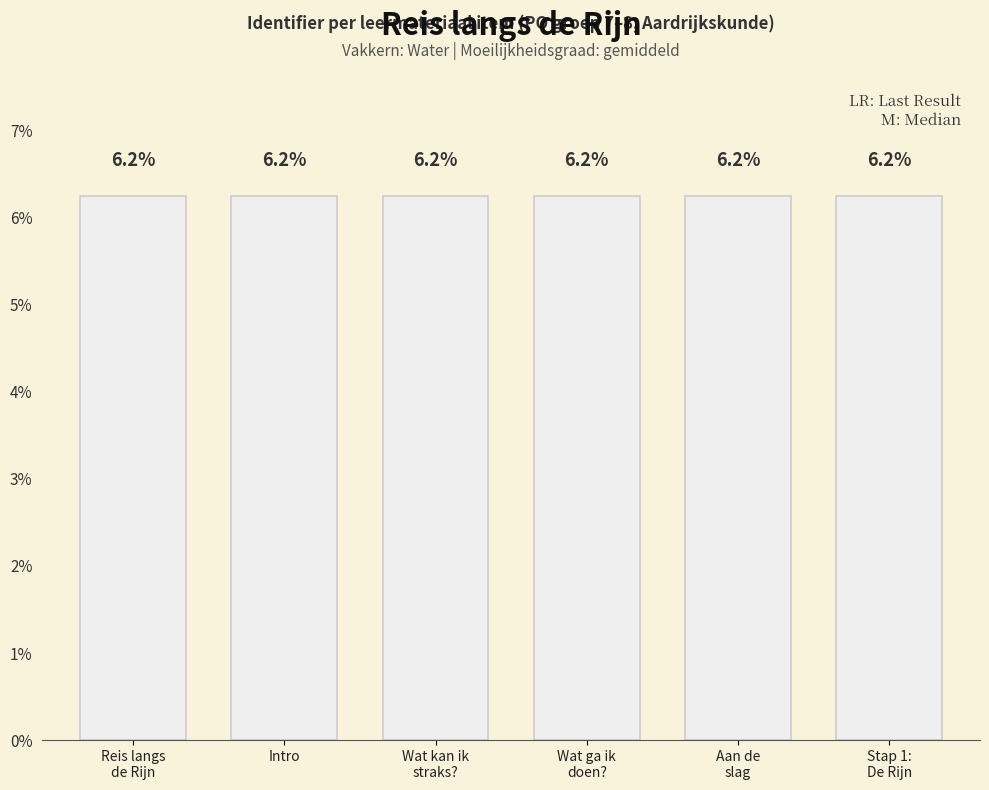

How many values are between 6 and 7?

6